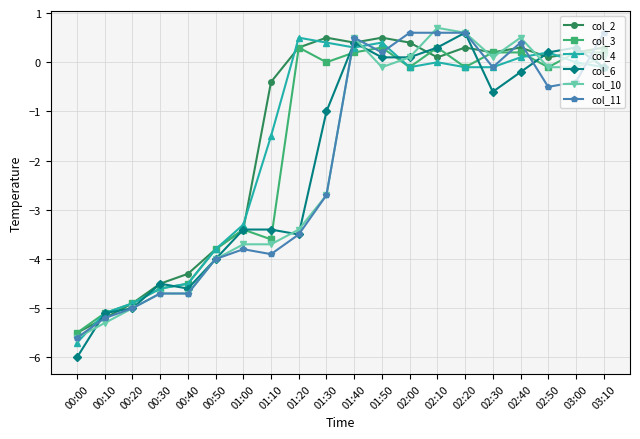

True or false: col_3 has a value of 0.2 at 02:30.

True